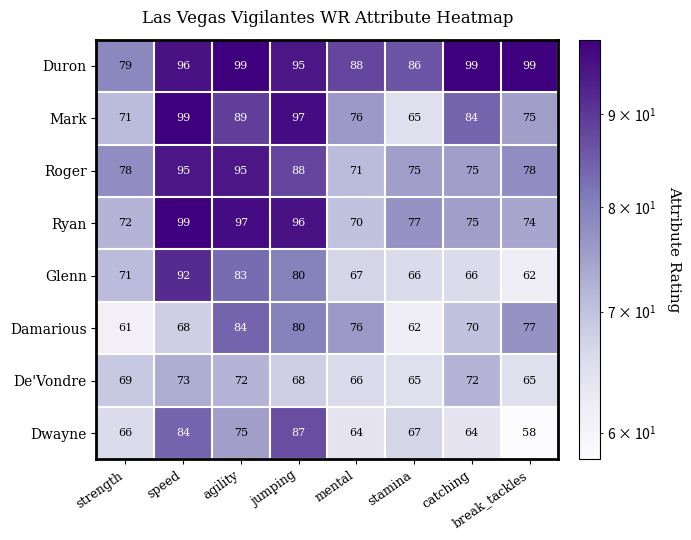

The value of De'Vondre at speed is 121. True or false?

False